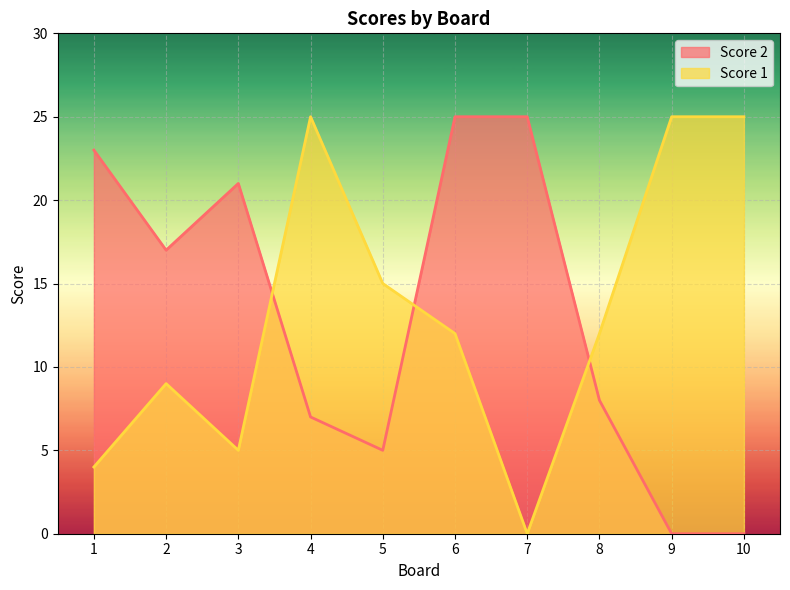

Which series has the largest total across all categories?

Score 1